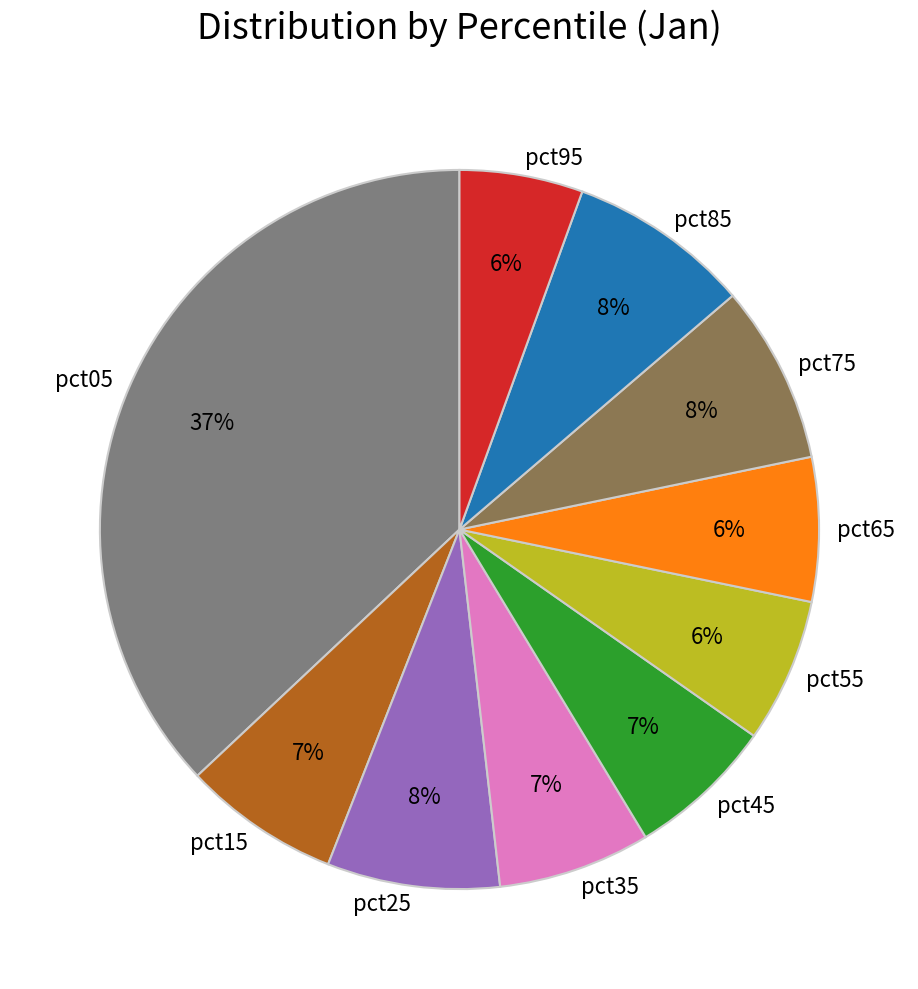

Which slice is the largest?

pct05